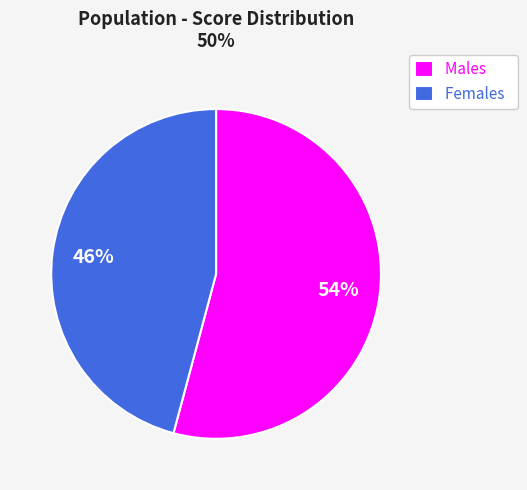

To the nearest percent, what portion does Females represent?

46%